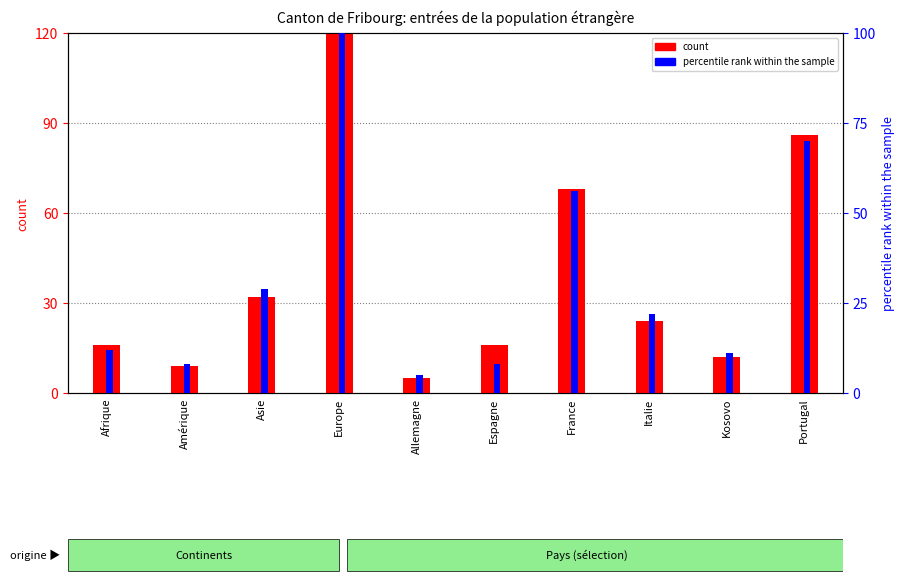

Is the value of percentile rank within the sample at Europe greater than the value of count at Asie?

Yes